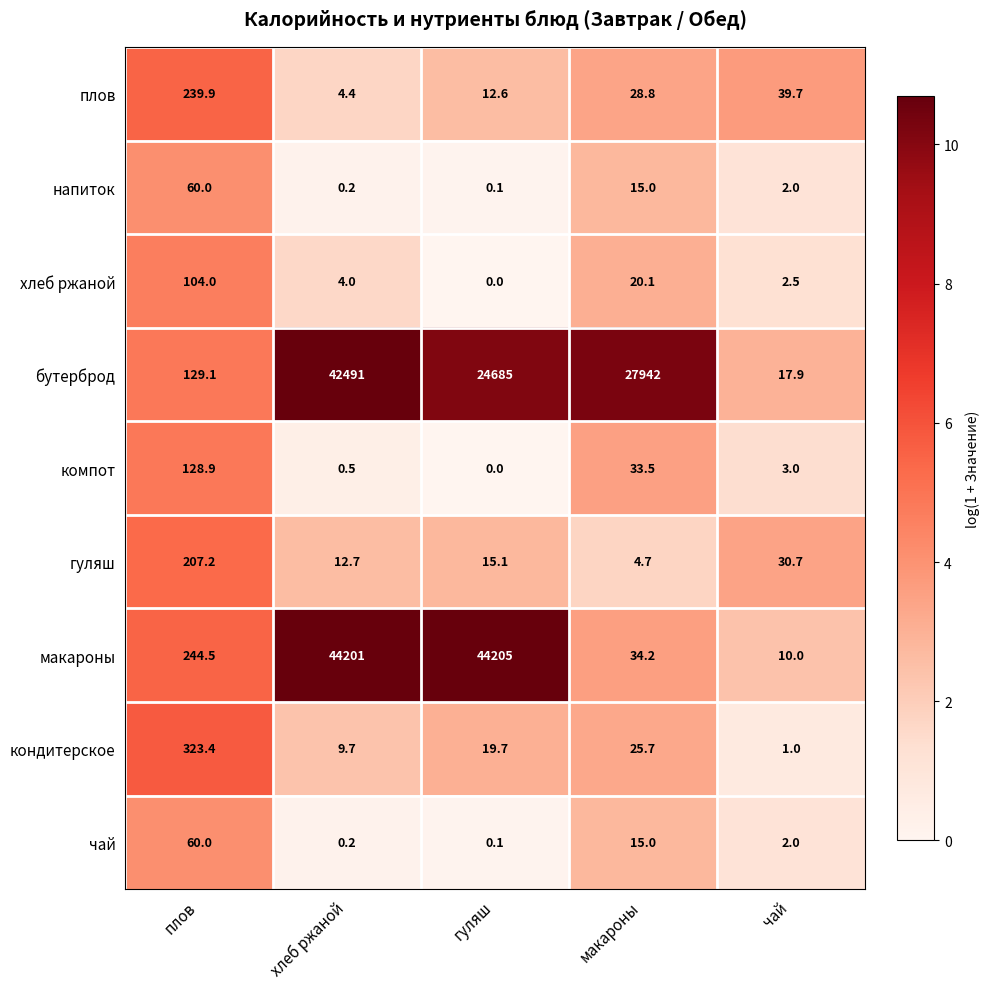

What is the sum of all бутерброд values?

95265.0